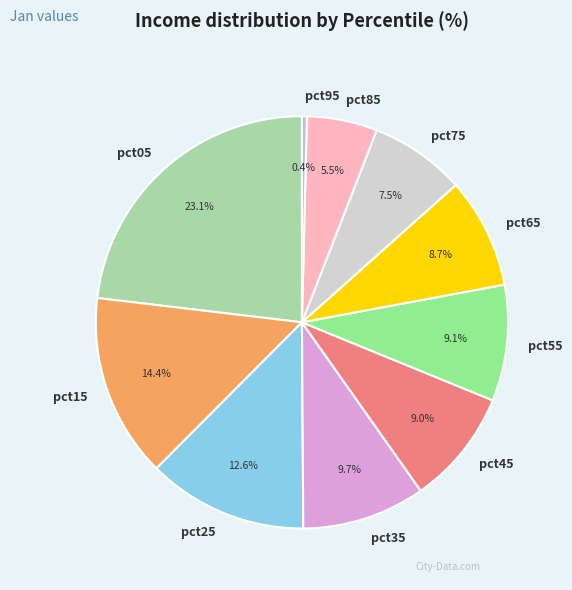

Which has a higher value, pct25 or pct55?

pct25